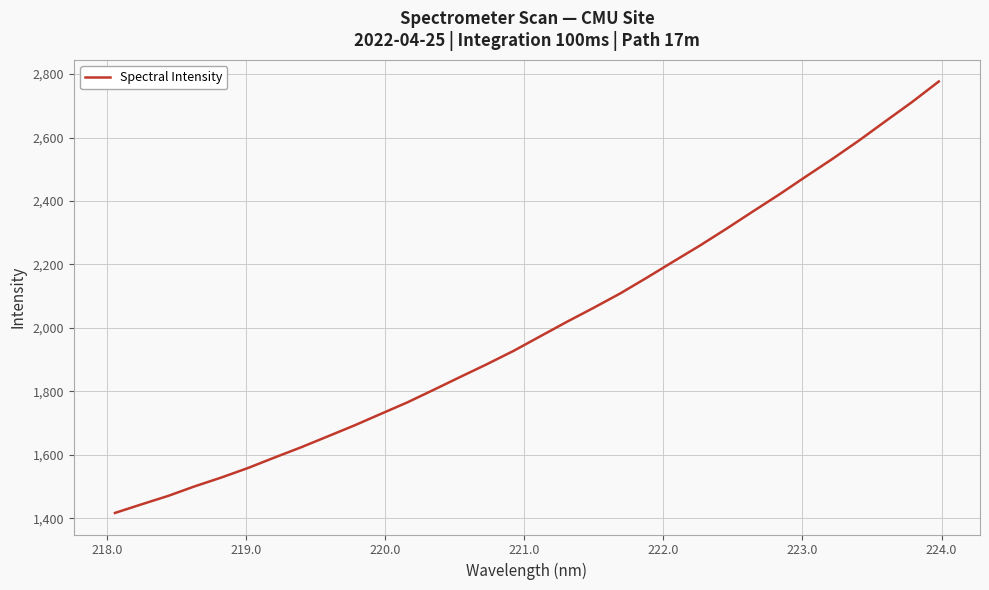

What is the difference between the maximum and minimum values?

1360.3